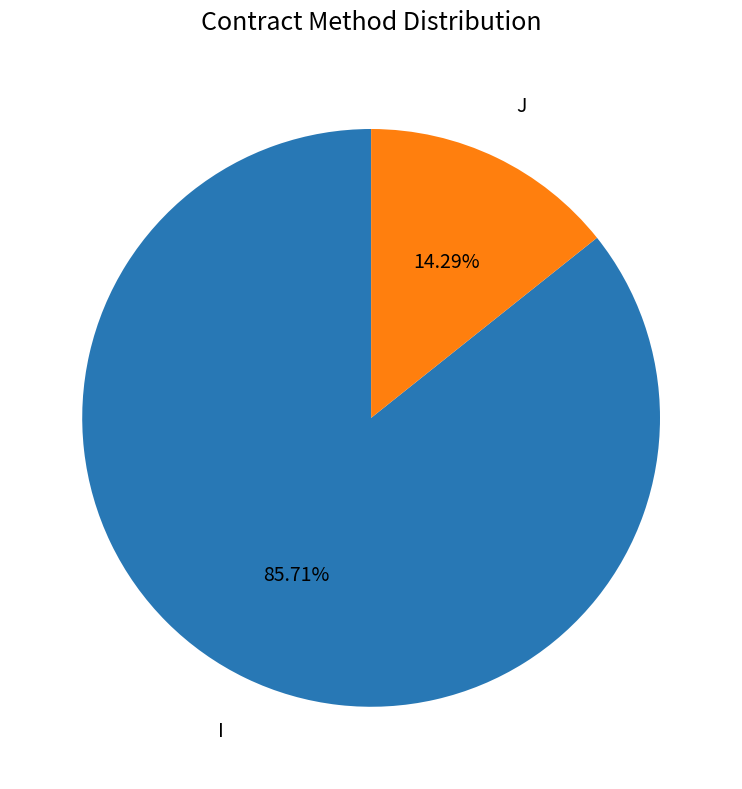

To the nearest percent, what is the combined percentage of I and J?

100%